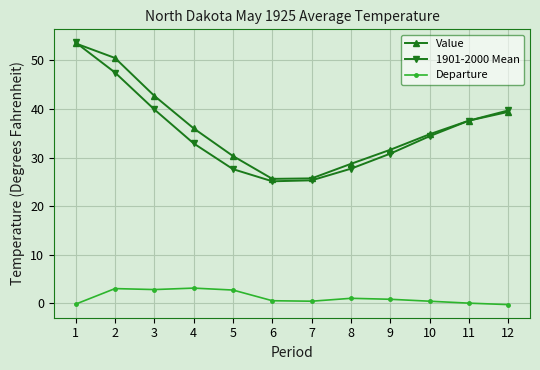

Rank the series at 8 from highest to lowest value.

Value, 1901-2000 Mean, Departure